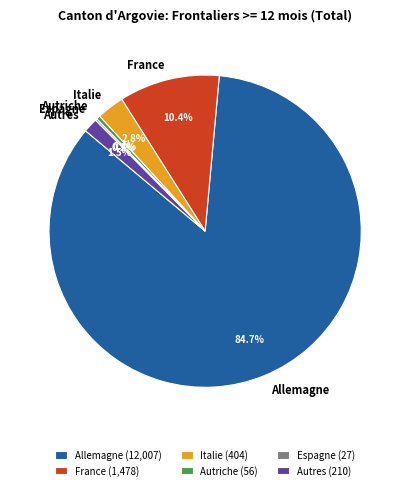

Does any single category account for the majority?

Yes